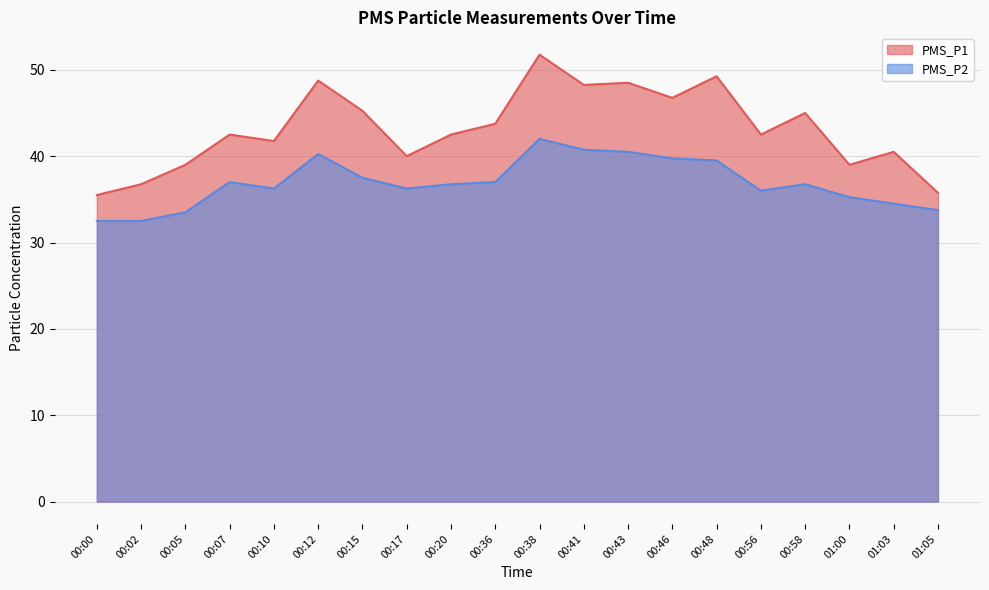

What is the difference between the PMS_P1 values at 00:12 and 01:05?

13.0